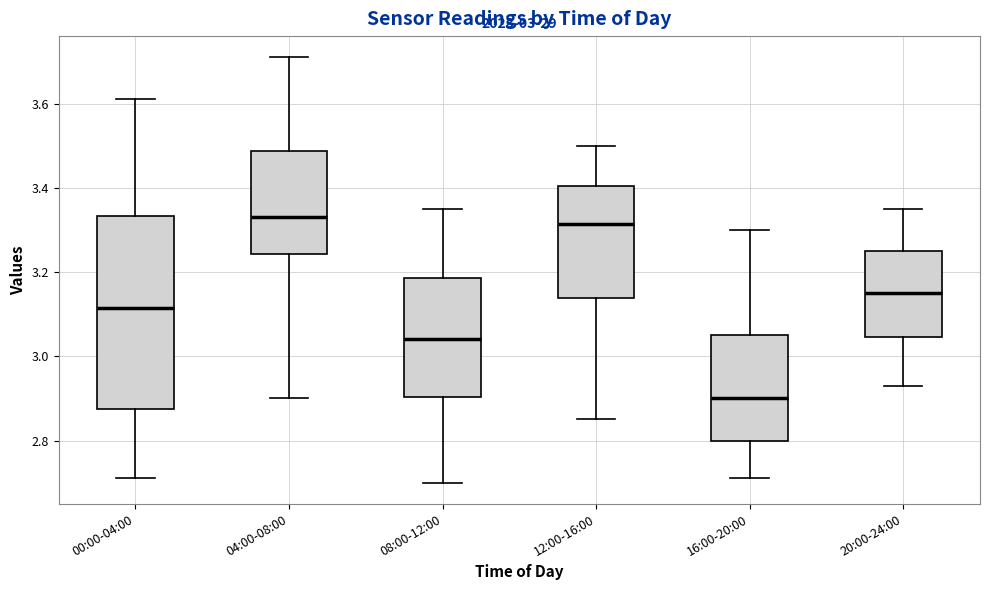

Reading left to right, transcribe this box plot: for each box, give where its median line is, the range the box spans, and where its two whiskers end, as read against the y-axis. The values are not printed on the chart, so give them approximately, as read against the axis.

00:00-04:00: median 3.12, box 2.88 to 3.34, whiskers 2.72 to 3.62
04:00-08:00: median 3.34, box 3.24 to 3.48, whiskers 2.90 to 3.72
08:00-12:00: median 3.04, box 2.90 to 3.18, whiskers 2.70 to 3.36
12:00-16:00: median 3.32, box 3.14 to 3.40, whiskers 2.86 to 3.50
16:00-20:00: median 2.90, box 2.80 to 3.06, whiskers 2.72 to 3.30
20:00-24:00: median 3.16, box 3.04 to 3.26, whiskers 2.94 to 3.36